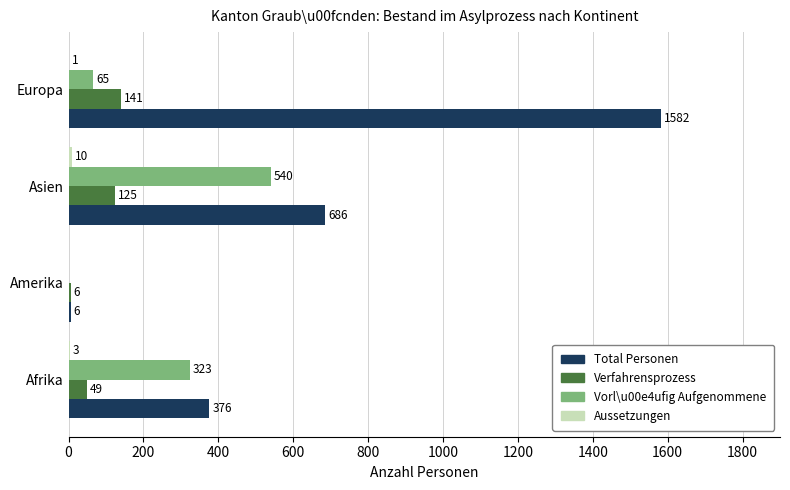

What is the total value across all series at Asien?

1361